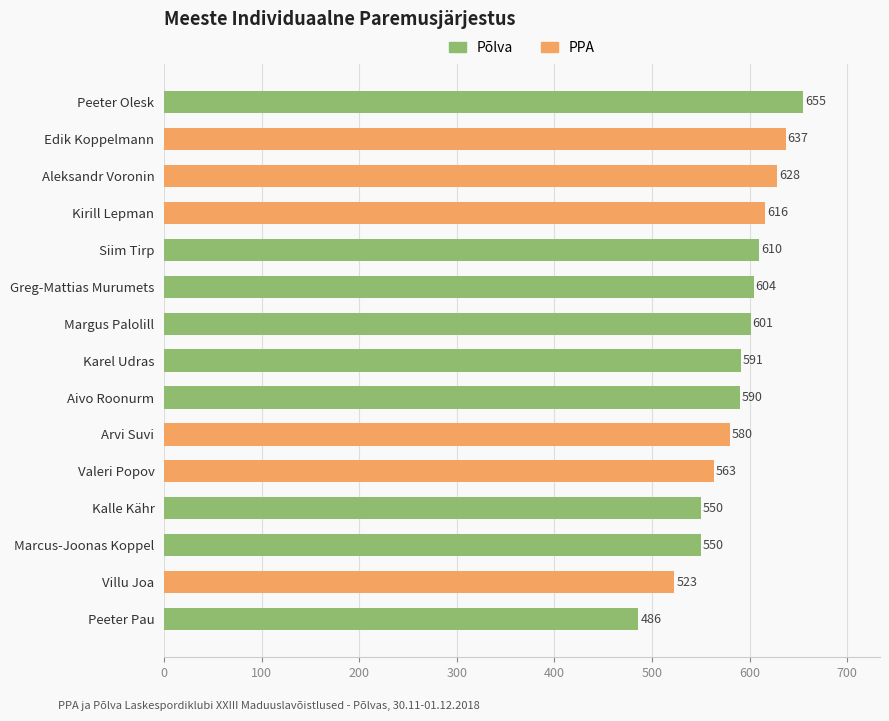

What is the average value?

586